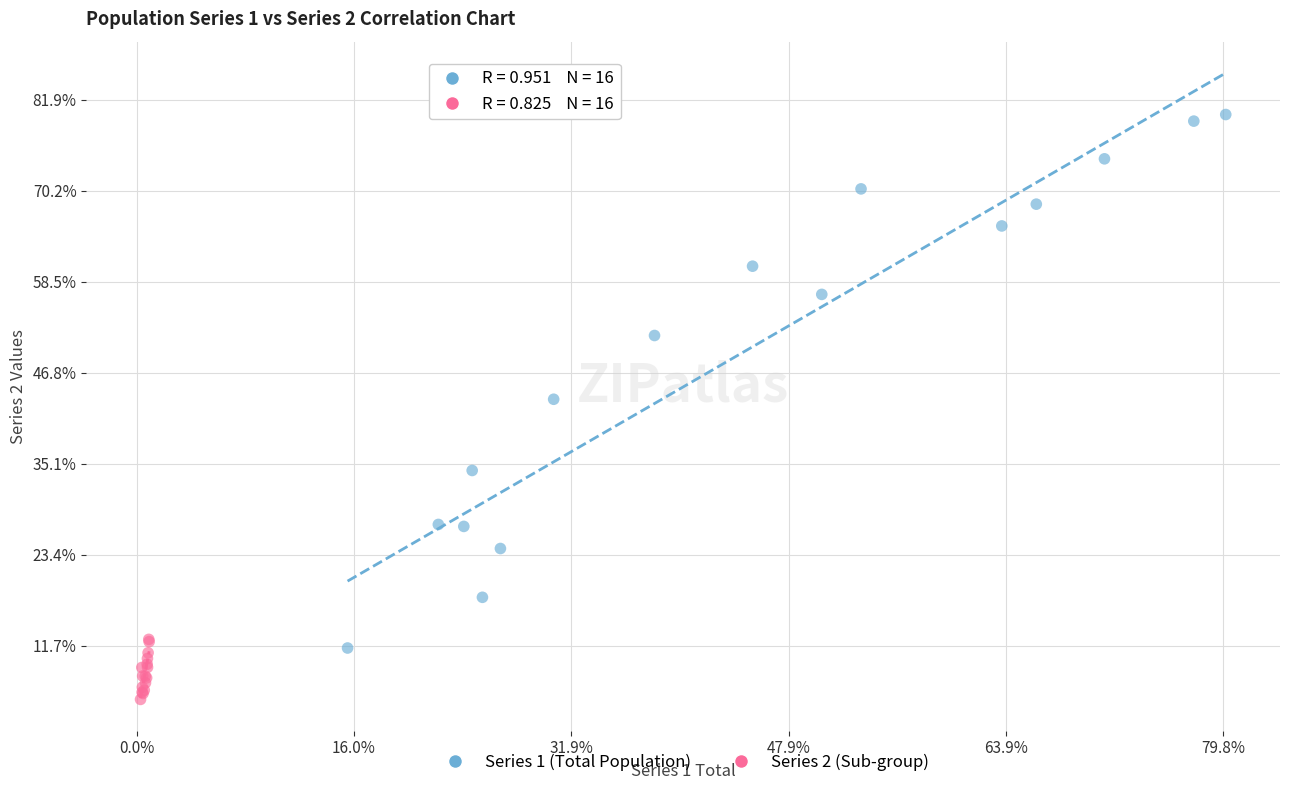

Which series reaches the maximum Y coordinate?

Series 1 (Total Population)